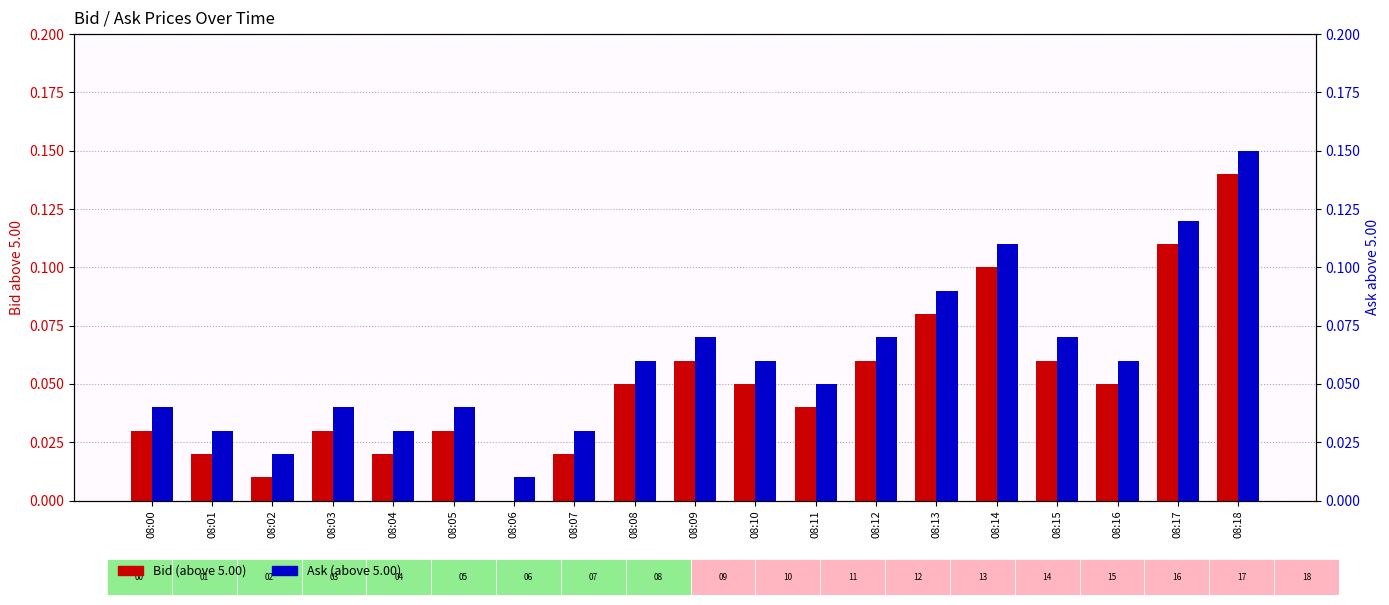

Reading left to right, list all the values displayed in this chart.

Bid (above 5.00): 0.0	0.0	0.0	0.0	0.0	0.0	0.0	0.0	0.1	0.1	0.1	0.0	0.1	0.1	0.1	0.1	0.1	0.1	0.1
Ask (above 5.00): 0.0	0.0	0.0	0.0	0.0	0.0	0.0	0.0	0.1	0.1	0.1	0.1	0.1	0.1	0.1	0.1	0.1	0.1	0.1